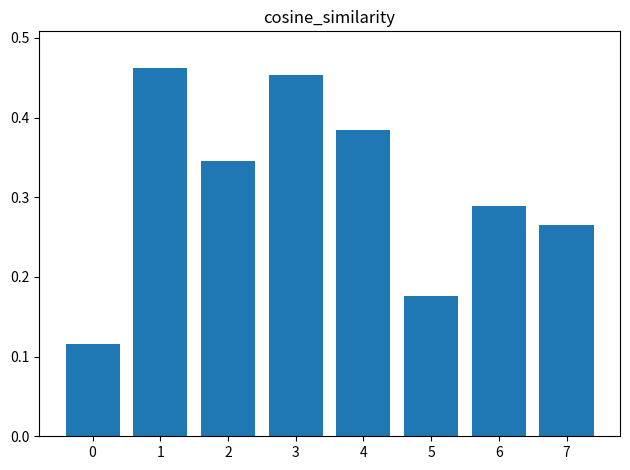

The value at 2 is 0.1. True or false?

False